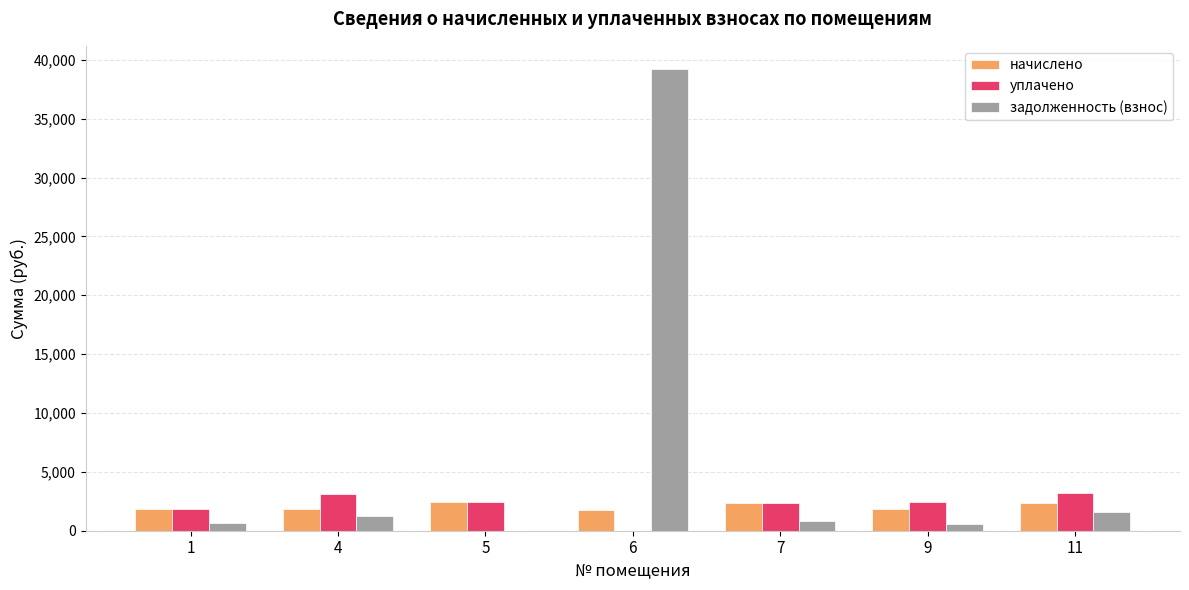

Which series has the widest spread of values?

задолженность (взнос)